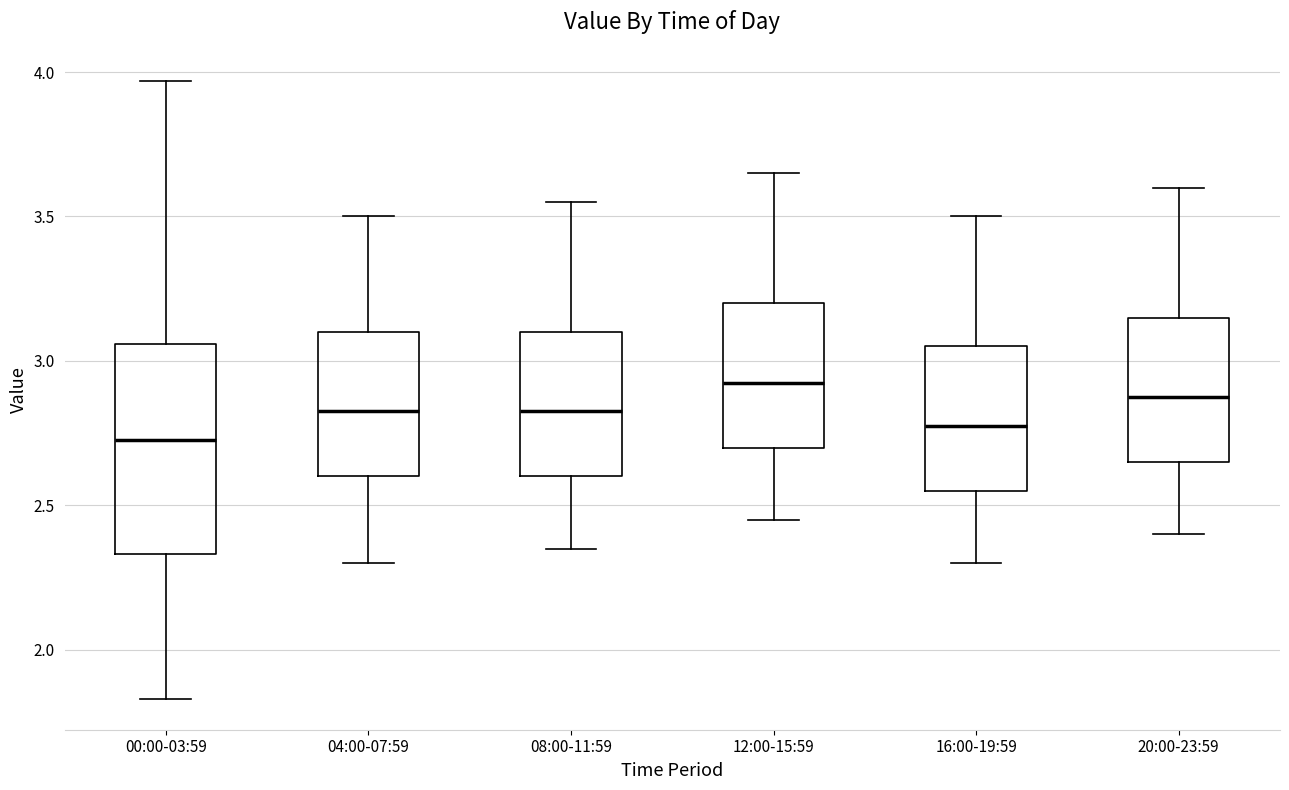

Reading left to right, transcribe this box plot: for each box, give where its median line is, the range the box spans, and where its two whiskers end, as read against the y-axis. The values are not printed on the chart, so give them approximately, as read against the axis.

00:00-03:59: median 2.75, box 2.35 to 3.05, whiskers 1.85 to 3.95
04:00-07:59: median 2.85, box 2.60 to 3.10, whiskers 2.30 to 3.50
08:00-11:59: median 2.85, box 2.60 to 3.10, whiskers 2.35 to 3.55
12:00-15:59: median 2.95, box 2.70 to 3.20, whiskers 2.45 to 3.65
16:00-19:59: median 2.80, box 2.55 to 3.05, whiskers 2.30 to 3.50
20:00-23:59: median 2.90, box 2.65 to 3.15, whiskers 2.40 to 3.60